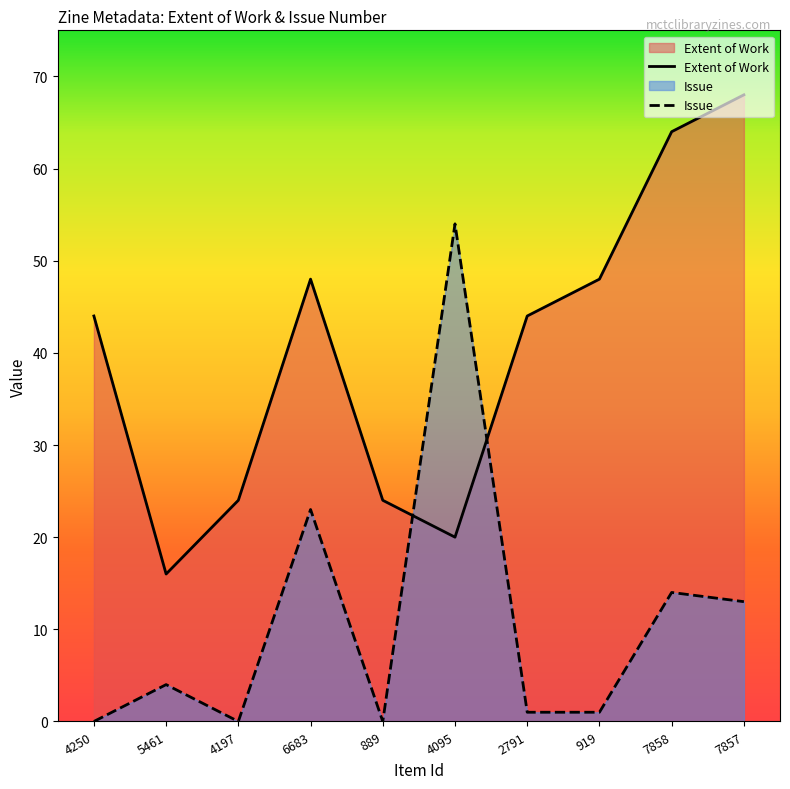

Rank the series at 889 from lowest to highest value.

Issue, Extent of Work